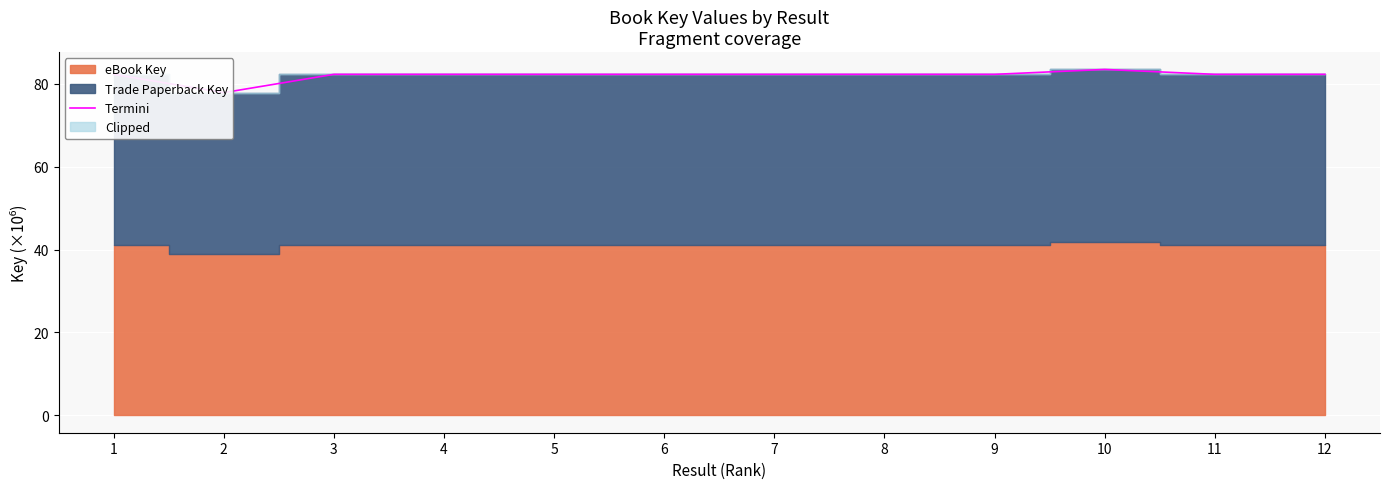

Reading left to right, what are all the values shown in this chart?

82.3	77.8	82.3	82.3	82.3	82.3	82.3	82.3	82.3	83.4	82.3	82.3